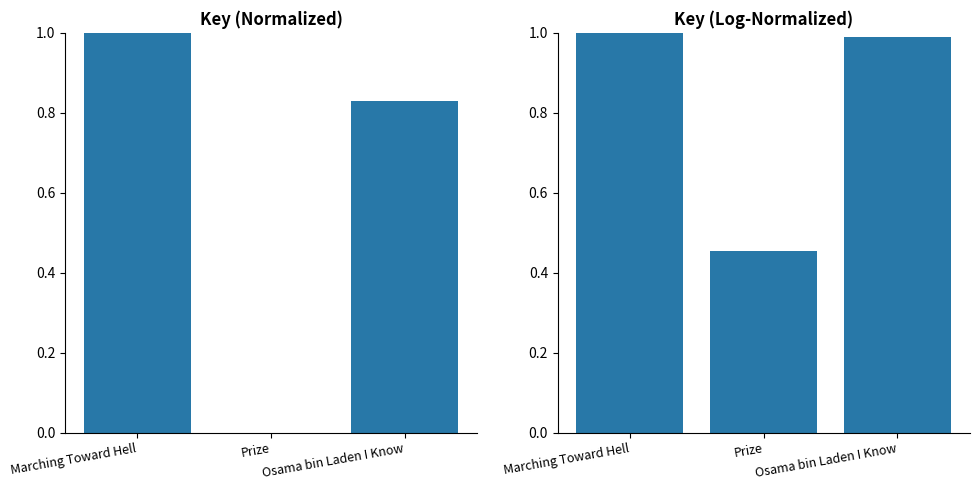

The Key (log-normalized) series shows 0.7 at Prize. True or false?

False